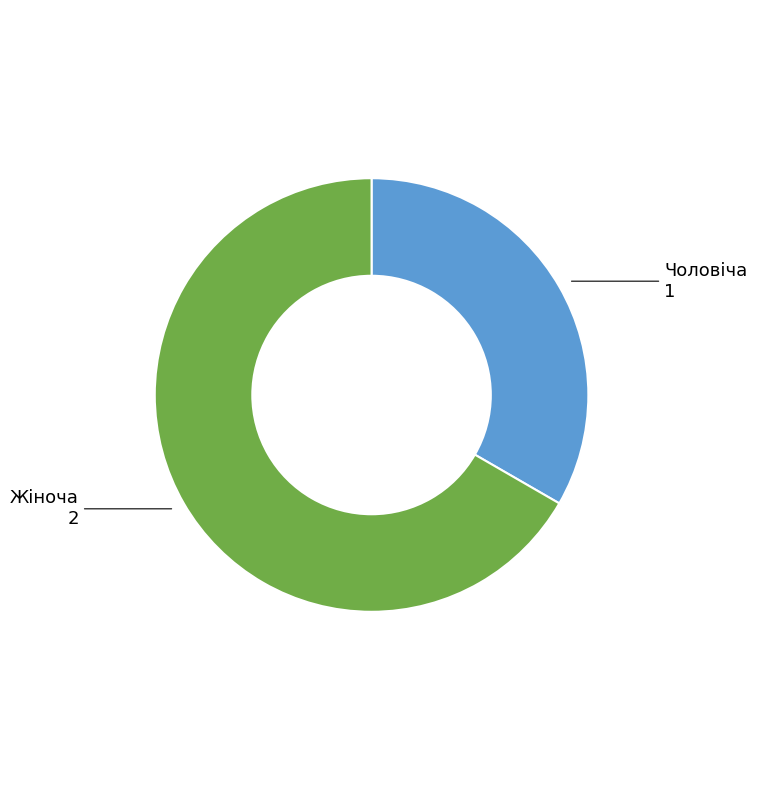

Does Жіноча account for over 50% of the chart?

Yes